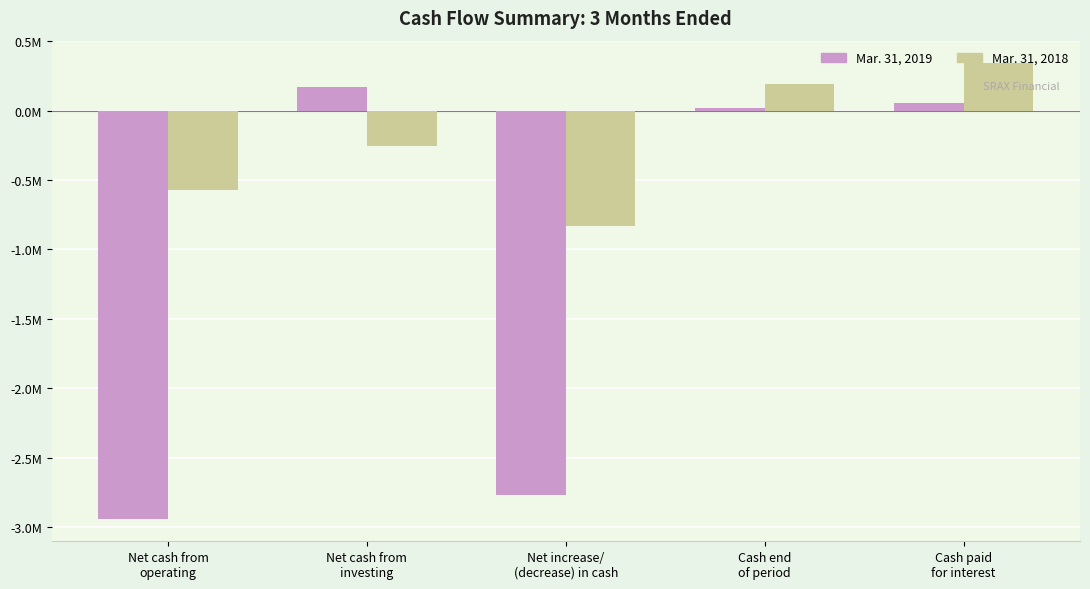

Are the bars horizontal?

No